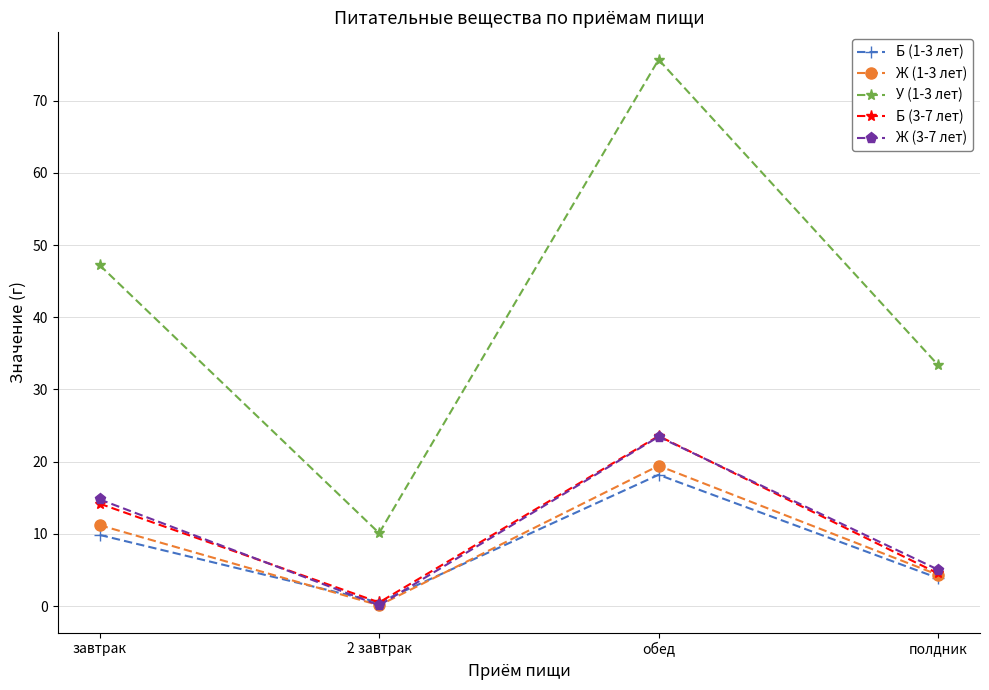

What is the maximum value for У (1-3 лет)?

75.7